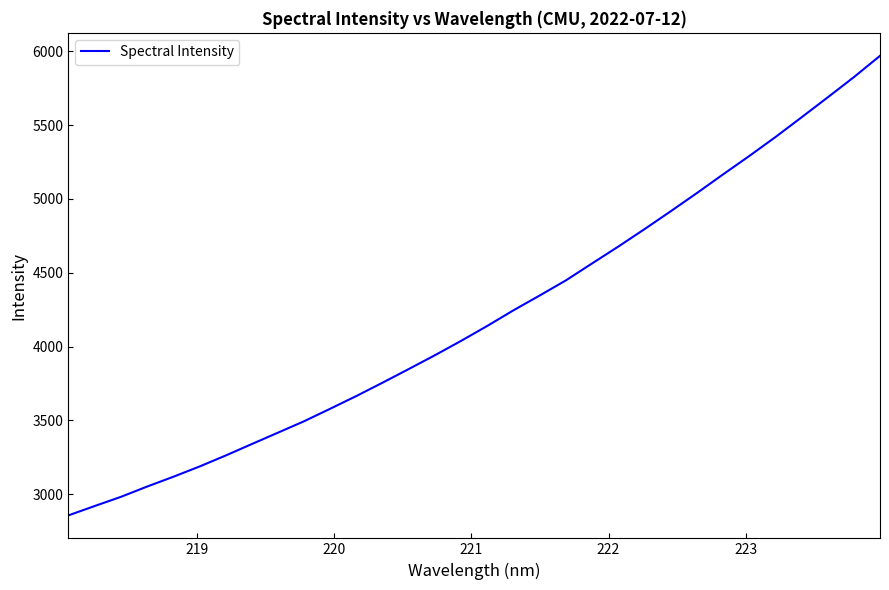

What is the difference between the maximum and minimum values?

3111.1